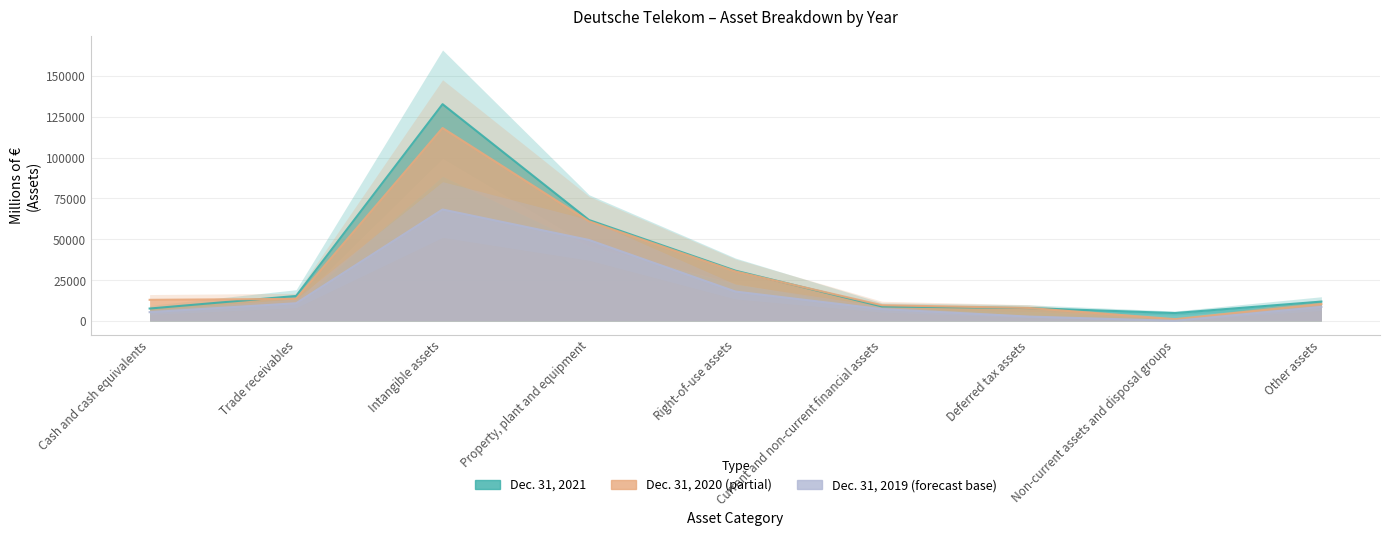

What are all the series names shown in the legend?

Dec. 31, 2021, Dec. 31, 2020, Dec. 31, 2019